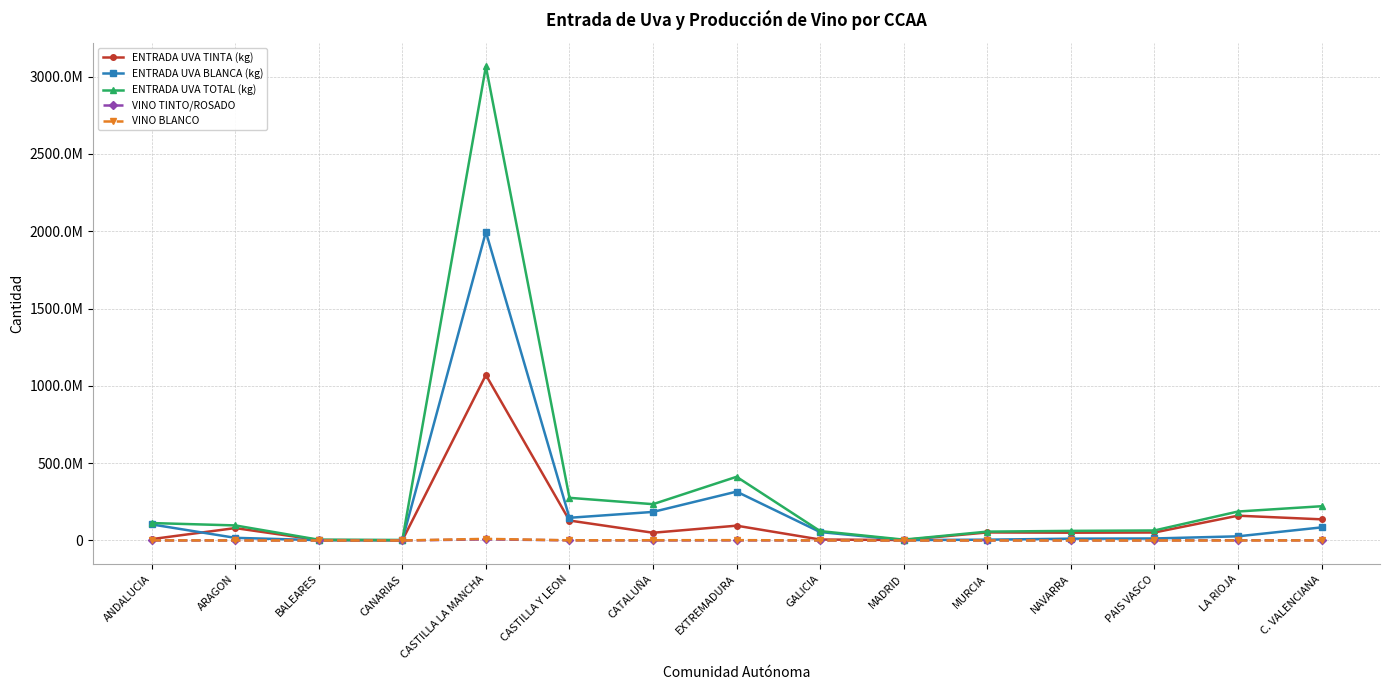

Is this an area chart (filled region under the line)?

No